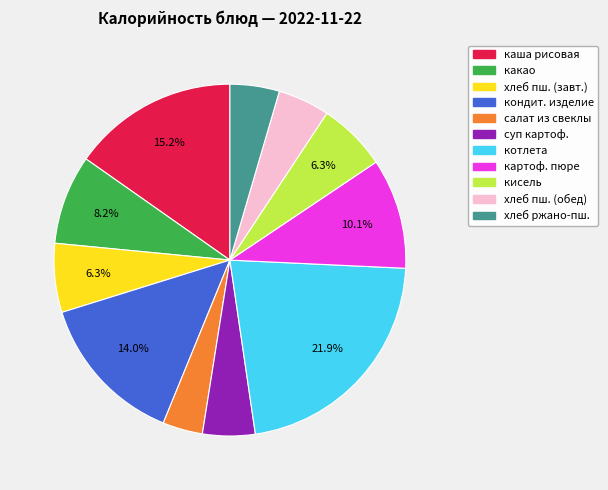

Is there a majority slice in this chart?

No